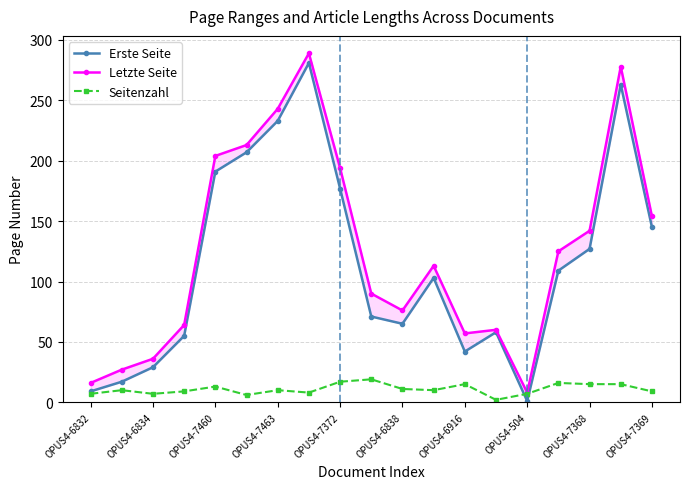

What are all the series names shown in the legend?

Erste Seite, Letzte Seite, Seitenzahl